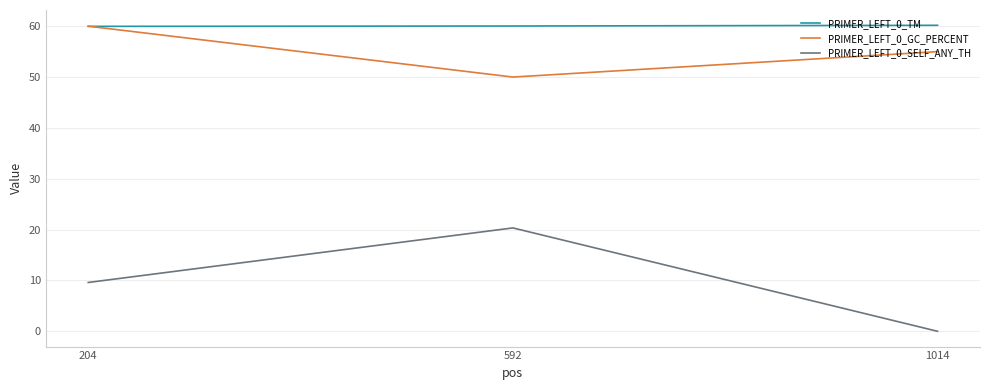

What is the spread (max minus min) of values at 204?

50.4